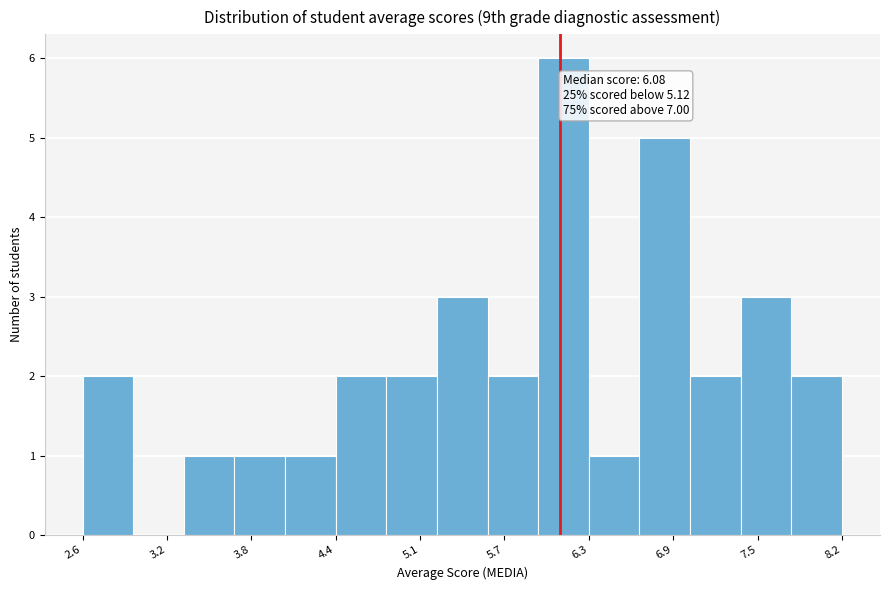

Around what value on the x-axis is the tallest bar? Give the approximate position of its centre, as read against the axis.

6.1